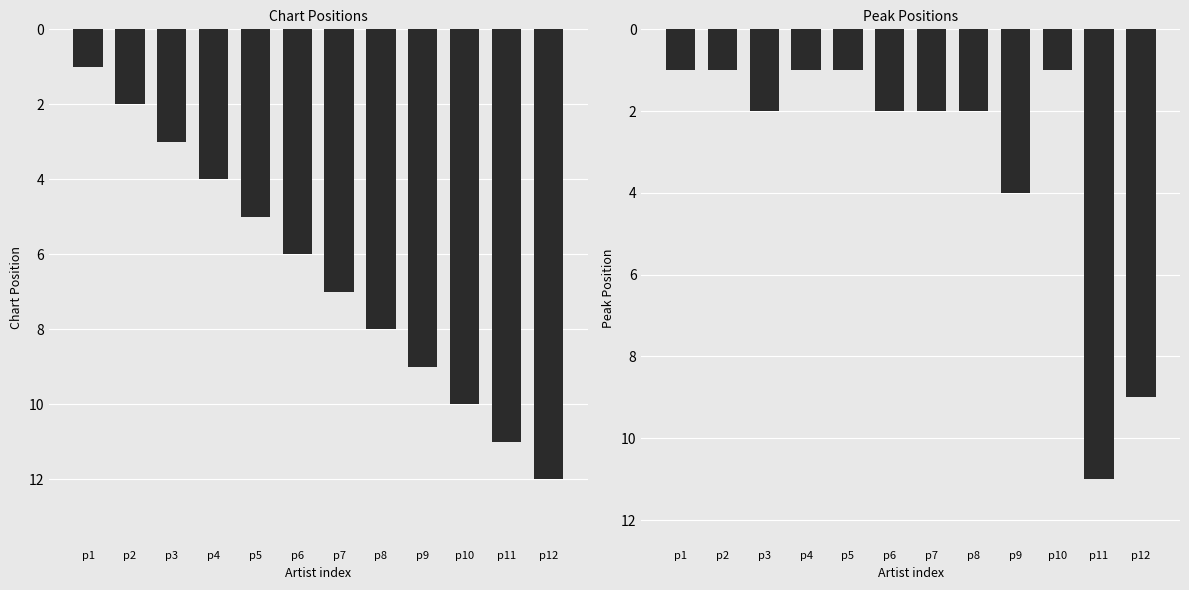

What is the highest value of the Peak Position series?

11